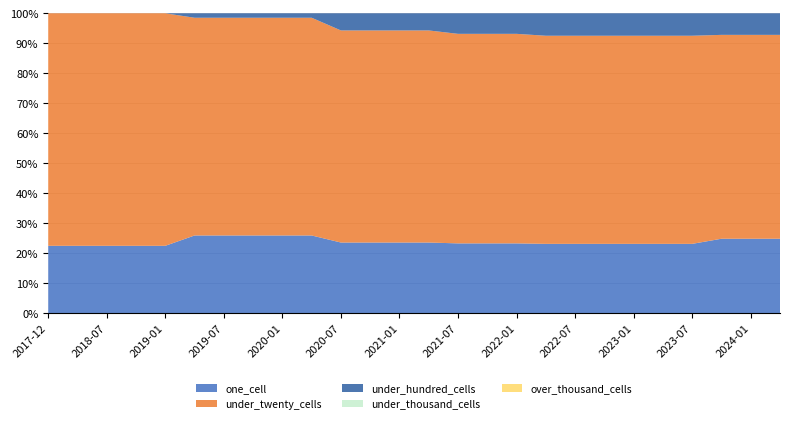

Reading right to left, transcribe all the data shown in this chart.

one_cell: 38	38	38	34	34	34	34	34	34	34	34	34	33	33	33	33	35	35	35	35	35	29	29	29	29	29
under_twenty_cells: 104	104	104	102	102	102	102	102	102	102	102	102	99	99	99	99	98	98	98	98	98	100	100	100	100	100
under_hundred_cells: 11	11	11	11	11	11	11	11	11	10	10	10	8	8	8	8	2	2	2	2	2	0	0	0	0	0
under_thousand_cells: 0	0	0	0	0	0	0	0	0	0	0	0	0	0	0	0	0	0	0	0	0	0	0	0	0	0
over_thousand_cells: 0	0	0	0	0	0	0	0	0	0	0	0	0	0	0	0	0	0	0	0	0	0	0	0	0	0